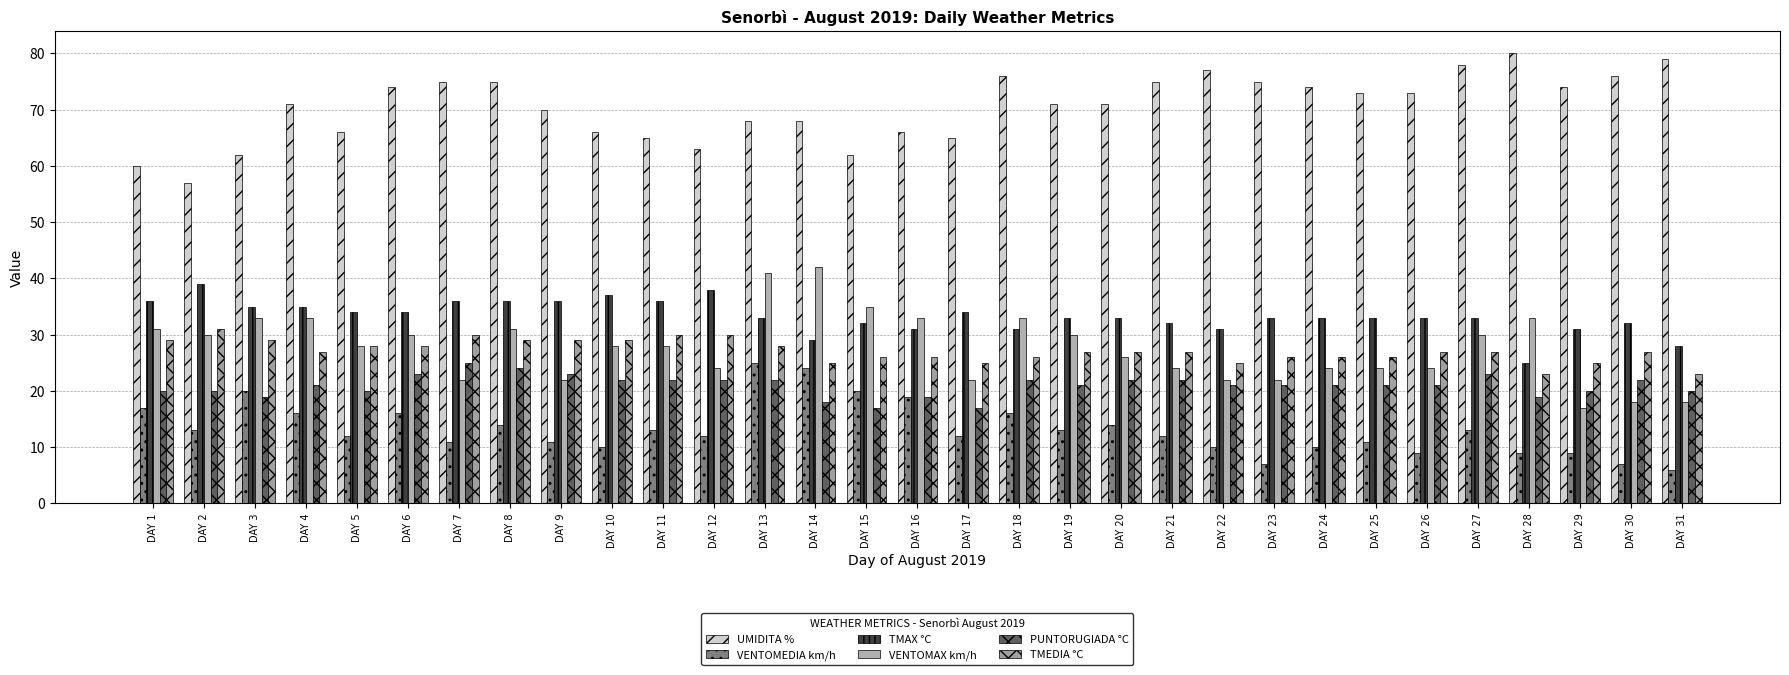

How many series are shown in this chart?

6